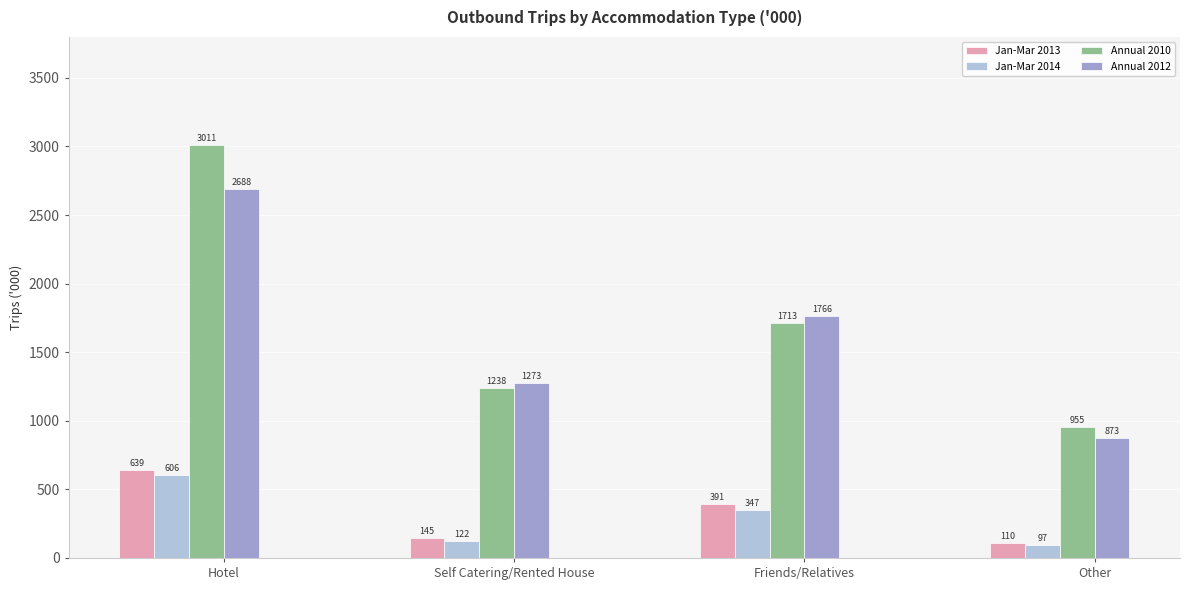

True or false: Jan-Mar 2013 has a value of 638.5 at Hotel.

True